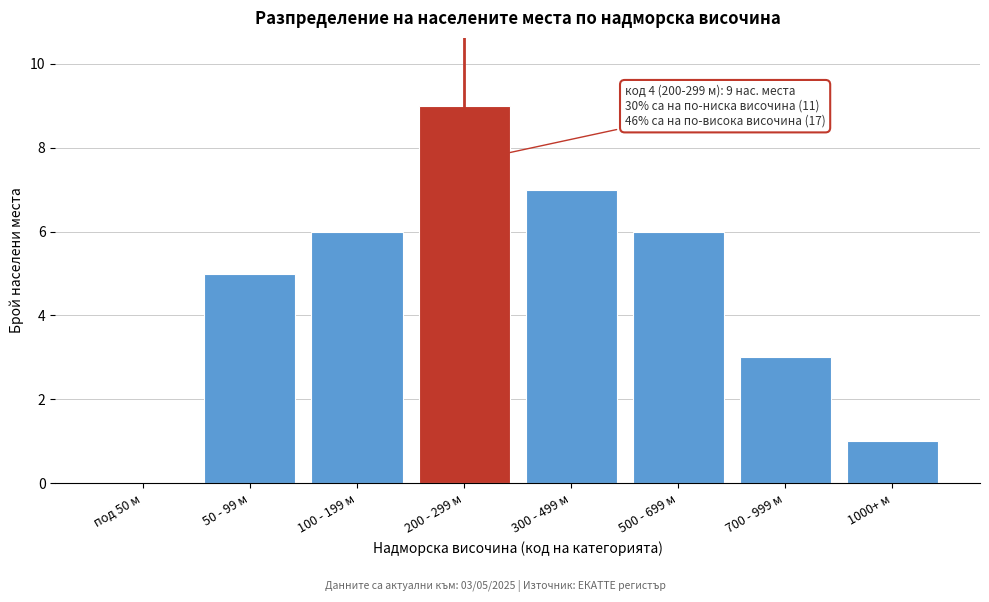

Reading left to right, what are all the values shown in this chart?

под 50 м=0	50 - 99 м=5	100 - 199 м=6	200 - 299 м=9	300 - 499 м=7	500 - 699 м=6	700 - 999 м=3	1000+ м=1